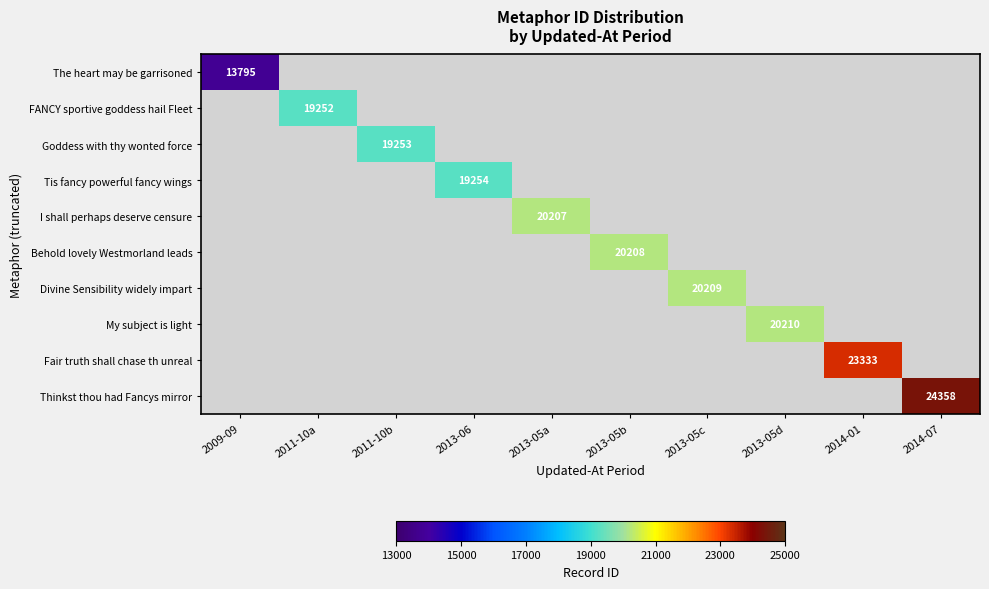

The Thinkst thou had Fancys mirror series shows 6539 at 2014-07. True or false?

False